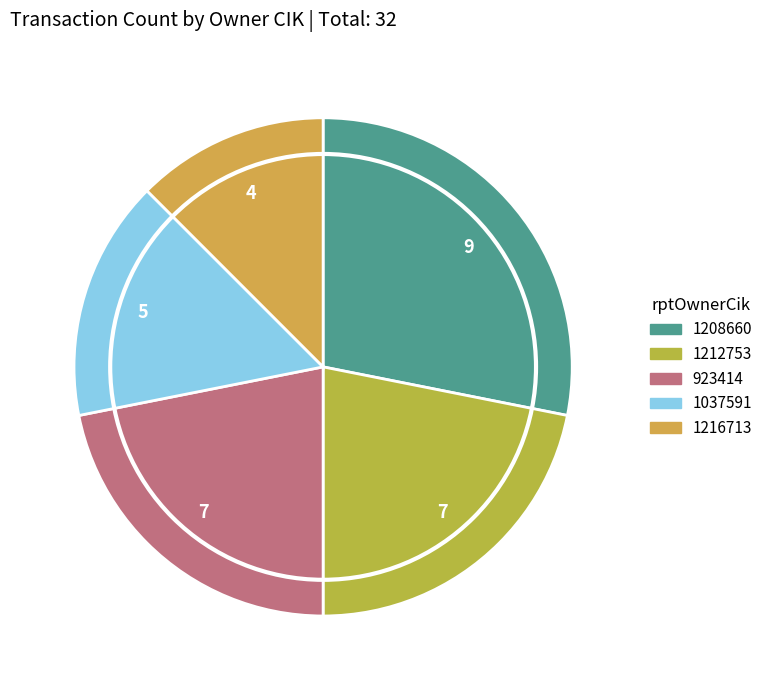

To the nearest percent, what is the combined percentage of 1212753 and 1037591?

38%